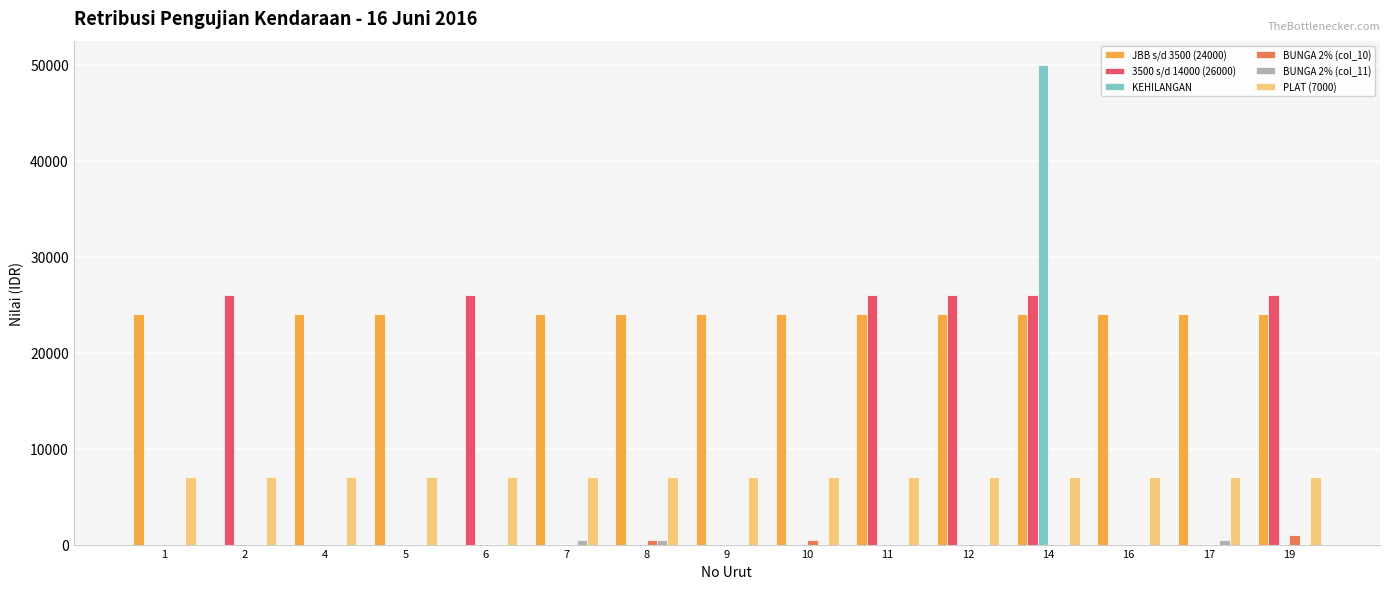

How many groups of bars are there?

15